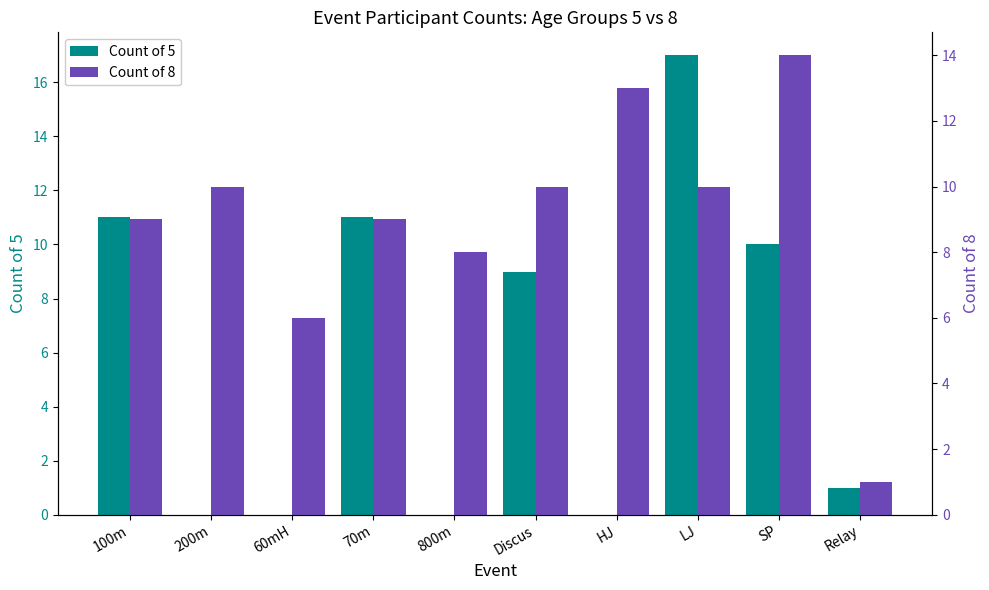

What is the label of the 4th bar from the left?

70m